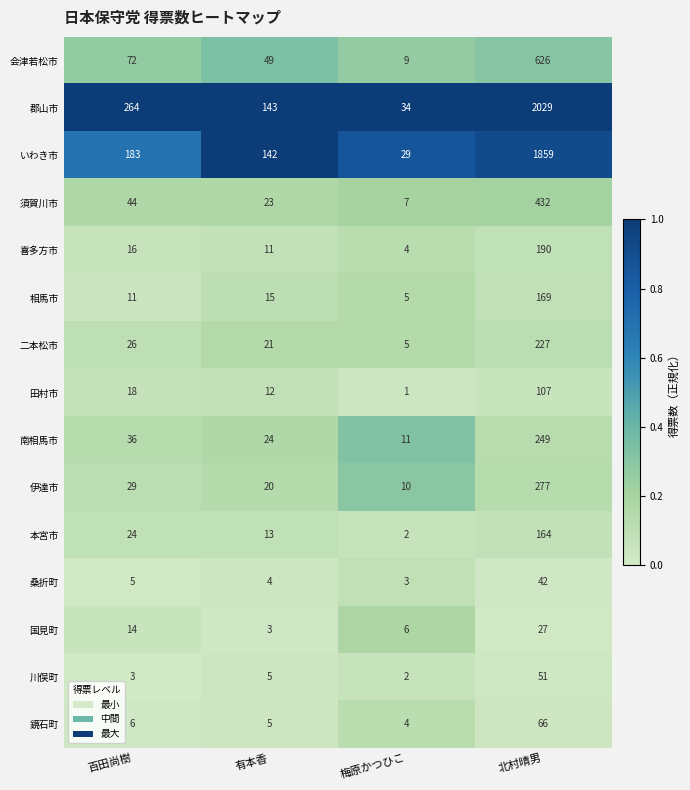

Which label corresponds to the smallest value in the chart?

梅原かつひこ